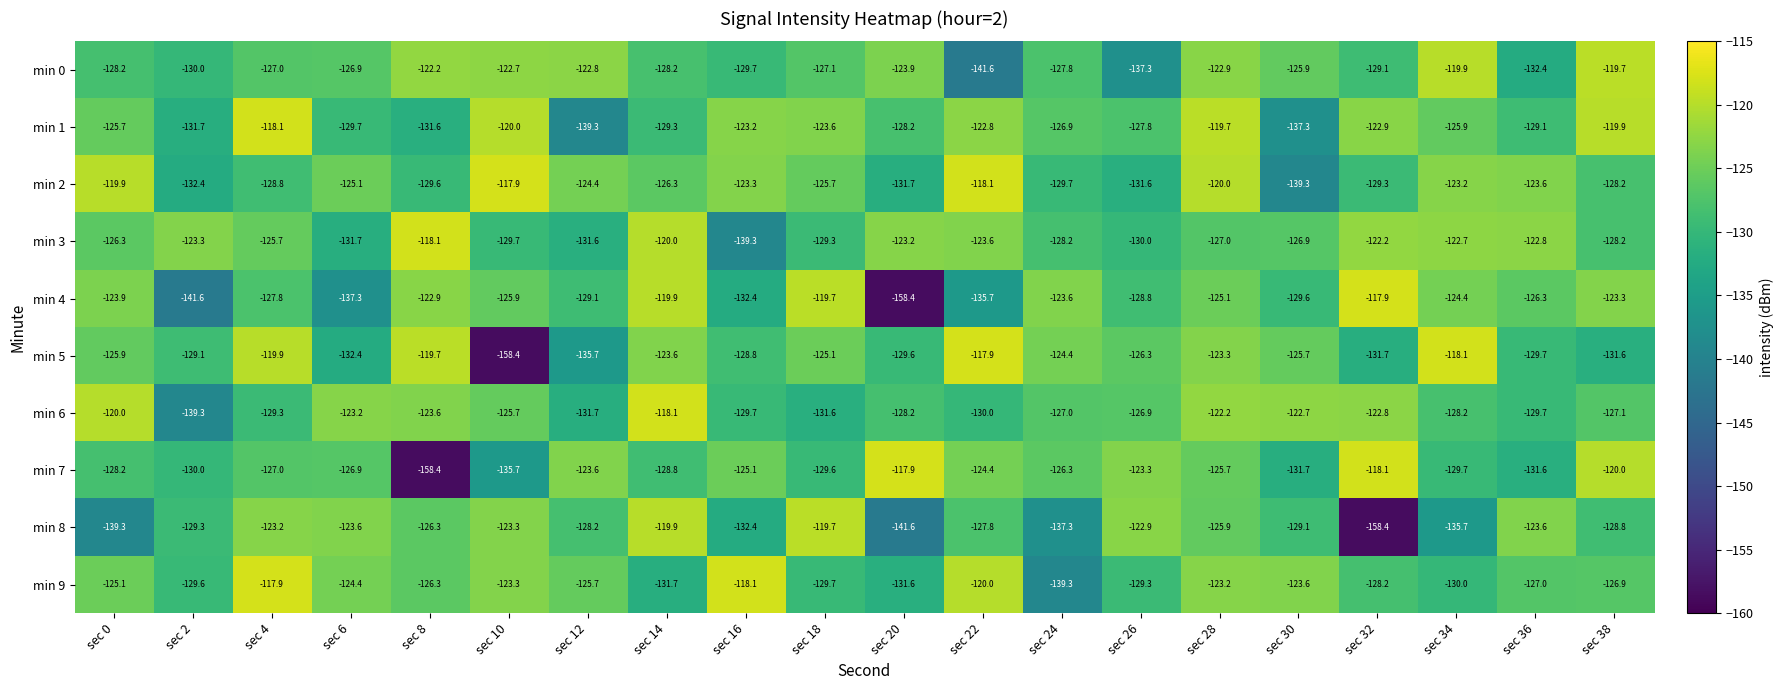

What is the difference between the highest and lowest values at sec 36?

9.6